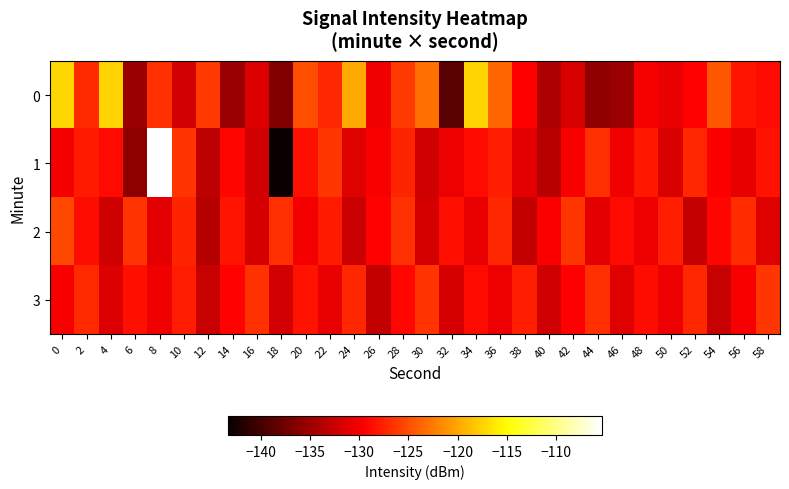

Reading left to right, list all the values displayed in this chart.

0: 0=-117.3	2=-127.2	4=-117.4	6=-135.1	8=-126.8	10=-132.0	12=-126.2	14=-135.1	16=-131.4	18=-136.6	20=-125.0	22=-127.2	24=-119.8	26=-130.2	28=-126.2	30=-123.1	32=-138.8	34=-117.4	36=-123.6	38=-129.5	40=-134.1	42=-131.5	44=-135.7	46=-134.9	48=-129.9	50=-130.7	52=-129.3	54=-124.5	56=-128.3	58=-128.8
1: 0=-130.0	2=-128.0	4=-128.8	6=-135.8	8=-105.4	10=-126.5	12=-133.2	14=-129.1	16=-132.0	18=-143.3	20=-128.5	22=-126.3	24=-131.2	26=-129.8	28=-127.4	30=-132.1	32=-130.5	34=-128.9	36=-127.6	38=-131.0	40=-133.4	42=-129.7	44=-126.8	46=-130.2	48=-128.1	50=-131.5	52=-127.3	54=-129.6	56=-130.8	58=-128.4
2: 0=-125.3	2=-128.7	4=-132.1	6=-126.5	8=-130.9	10=-127.4	12=-133.6	14=-128.2	16=-131.7	18=-126.8	20=-130.1	22=-127.9	24=-132.4	26=-129.3	28=-126.6	30=-131.8	32=-128.5	34=-130.7	36=-127.2	38=-132.9	40=-129.6	42=-126.3	44=-131.0	46=-128.8	48=-130.4	50=-127.6	52=-132.7	54=-129.1	56=-126.9	58=-131.3
3: 0=-129.8	2=-127.1	4=-131.4	6=-128.6	8=-130.2	10=-127.8	12=-132.5	14=-129.3	16=-126.7	18=-131.9	20=-128.4	22=-130.6	24=-127.3	26=-132.8	28=-129.0	30=-126.5	32=-131.7	34=-128.9	36=-130.3	38=-127.6	40=-132.1	42=-129.4	44=-126.8	46=-131.2	48=-128.7	50=-130.5	52=-127.2	54=-132.6	56=-129.7	58=-126.4